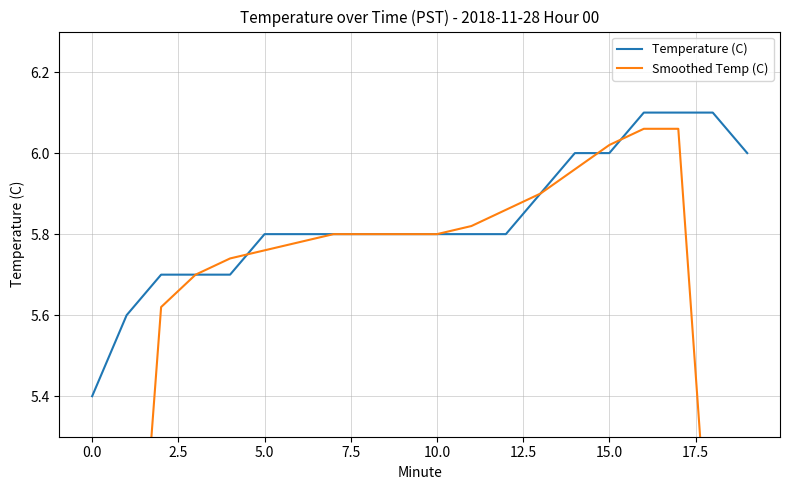

Where is Temperature (C) nearest to the value 5?

0.0